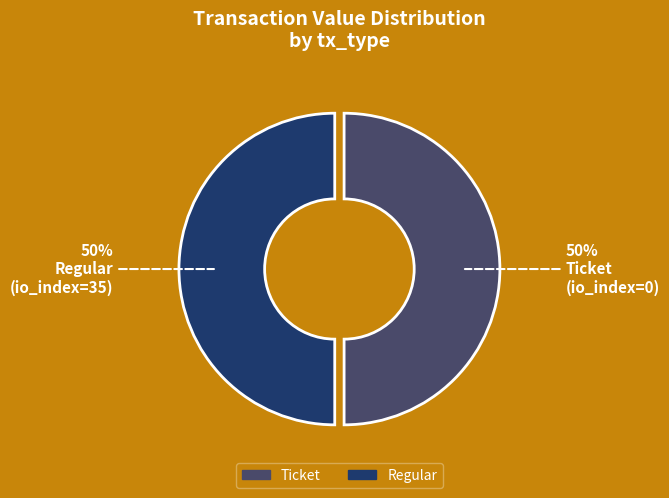

To the nearest percent, what is the average slice percentage?

50%